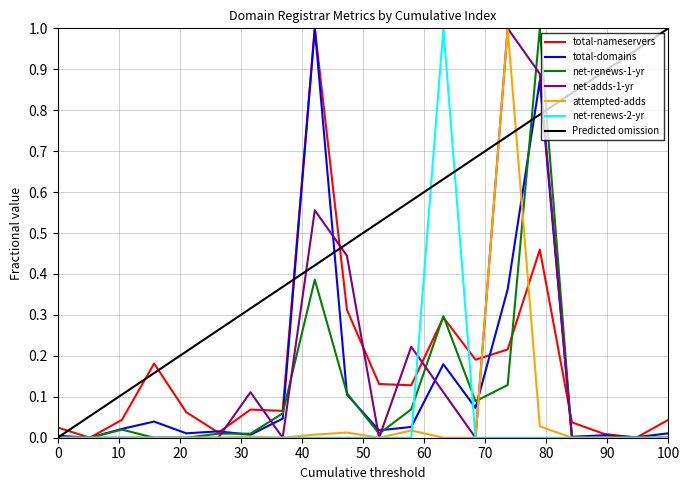

What is the highest value of the total-domains series?

1.0